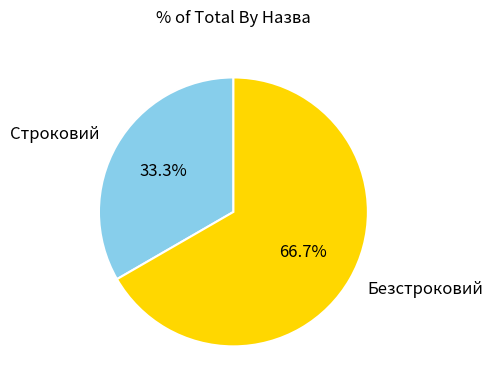

Count the number of slices in the pie.

2